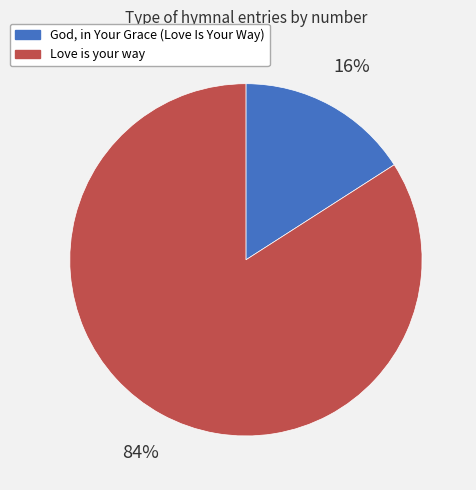

Is it true that God, in Your Grace (Love Is Your Way) is 16% of the pie?

True